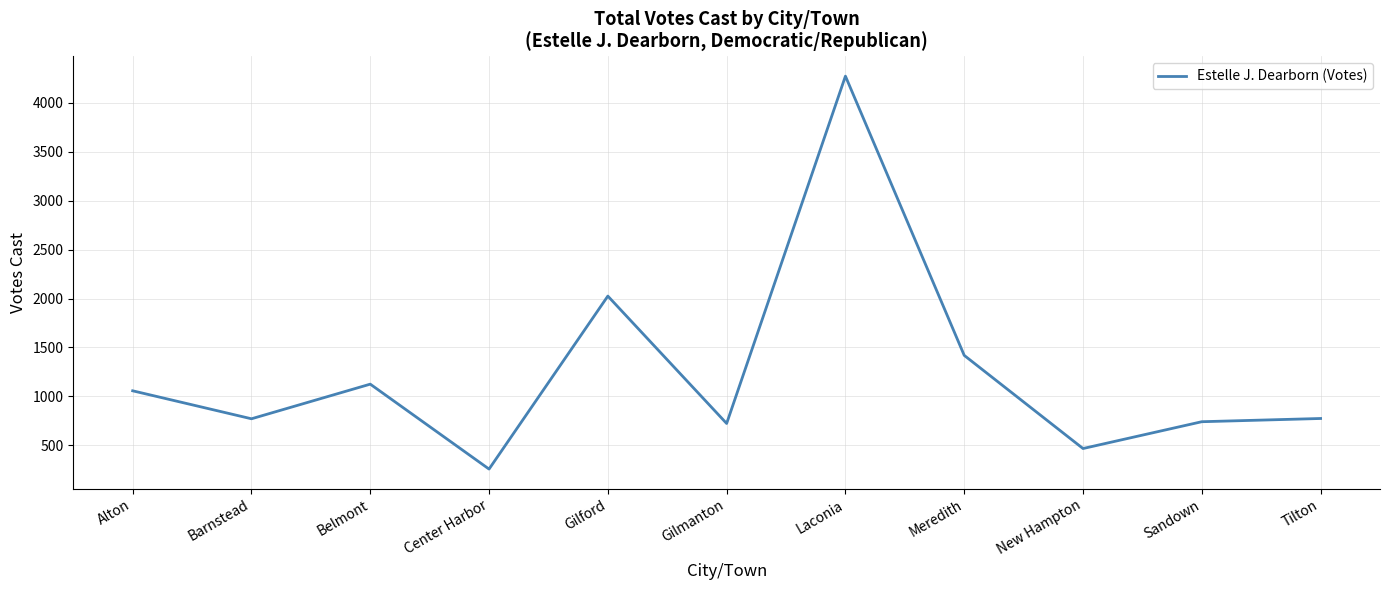

What is the ratio of the value at Alton to the value at Sandown?

1.4